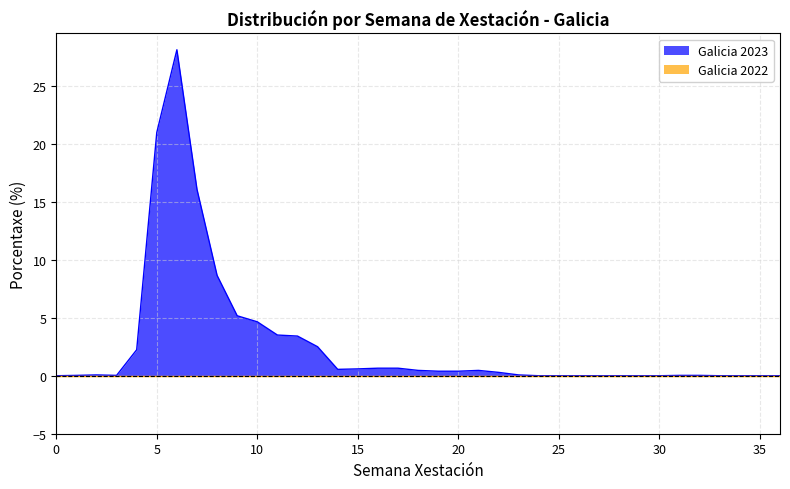

Reading left to right, list all the values displayed in this chart.

0=0.0	1=0.0	2=0.1	3=0.0	4=2.2	5=21.0	6=28.1	7=16.1	8=8.7	9=5.2	10=4.7	11=3.5	12=3.4	13=2.5	14=0.6	15=0.6	16=0.7	17=0.7	18=0.5	19=0.4	20=0.4	21=0.5	22=0.3	23=0.1	24=0.0	25=0.0	26=0.0	27=0.0	28=0.0	29=0.0	30=0.0	31=0.0	32=0.0	33=0.0	34=0.0	35=0.0	36=0.0